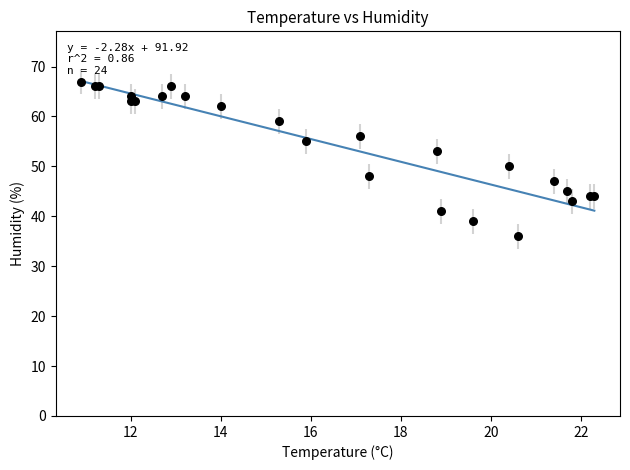

What Y value in the scatter plot is closest to 51?

50